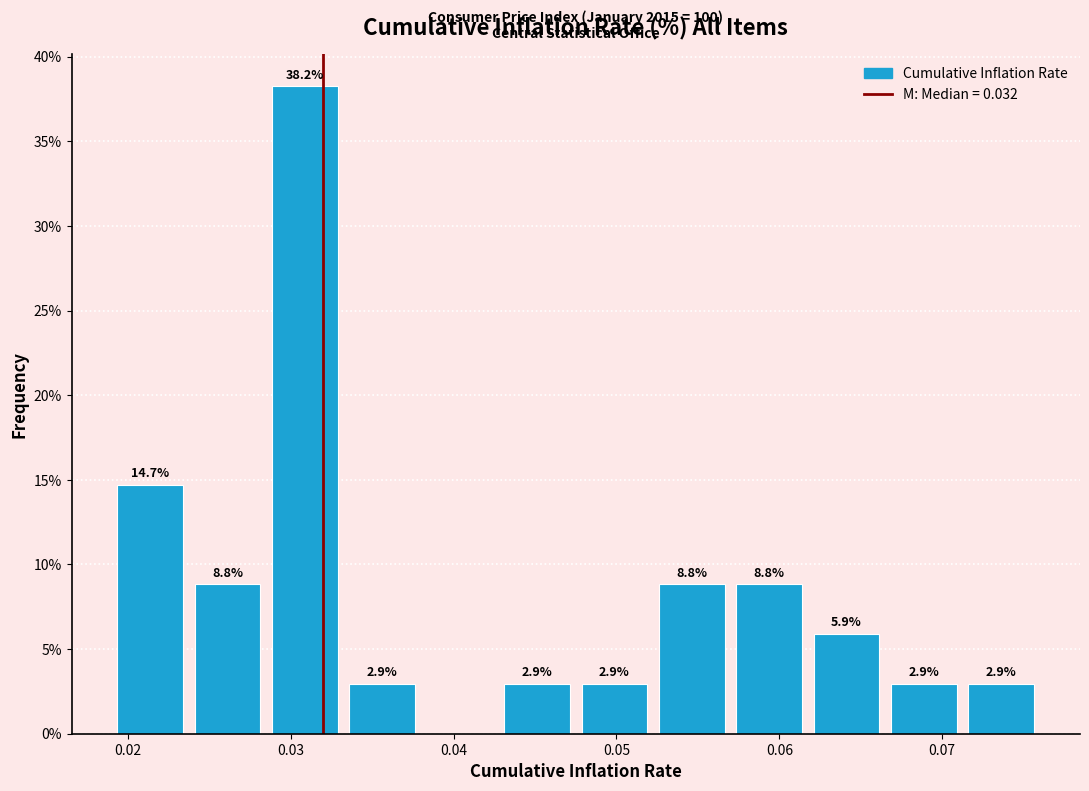

Which range on the x-axis has the tallest bar?

0.029 to 0.033